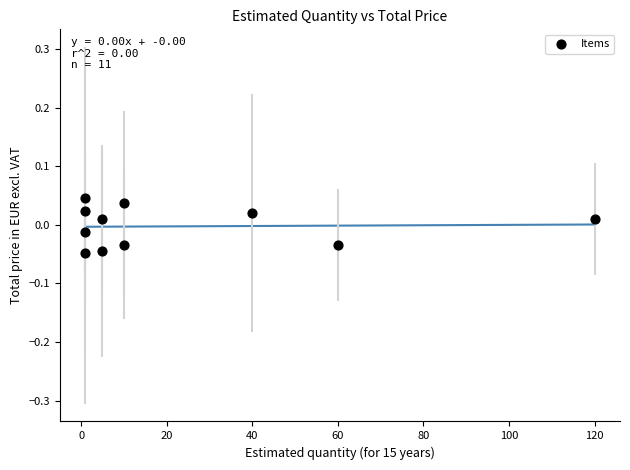

What is the range of X values (max minus min)?

119.0